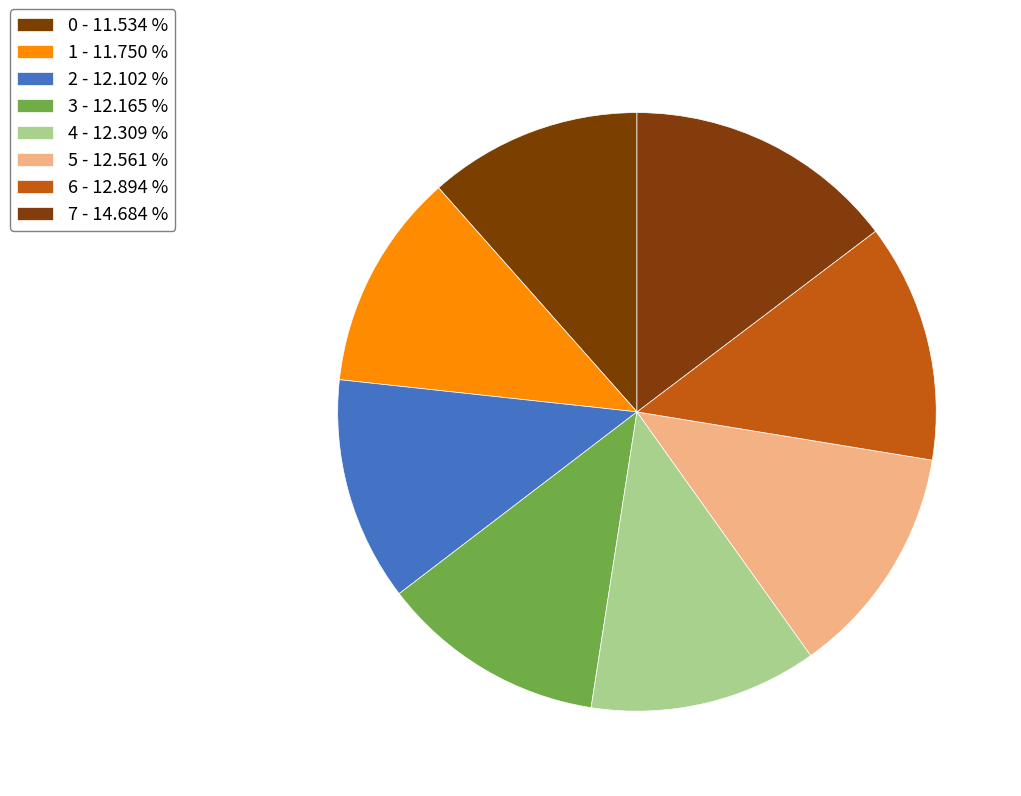

Between 2 and 0, which is larger?

2